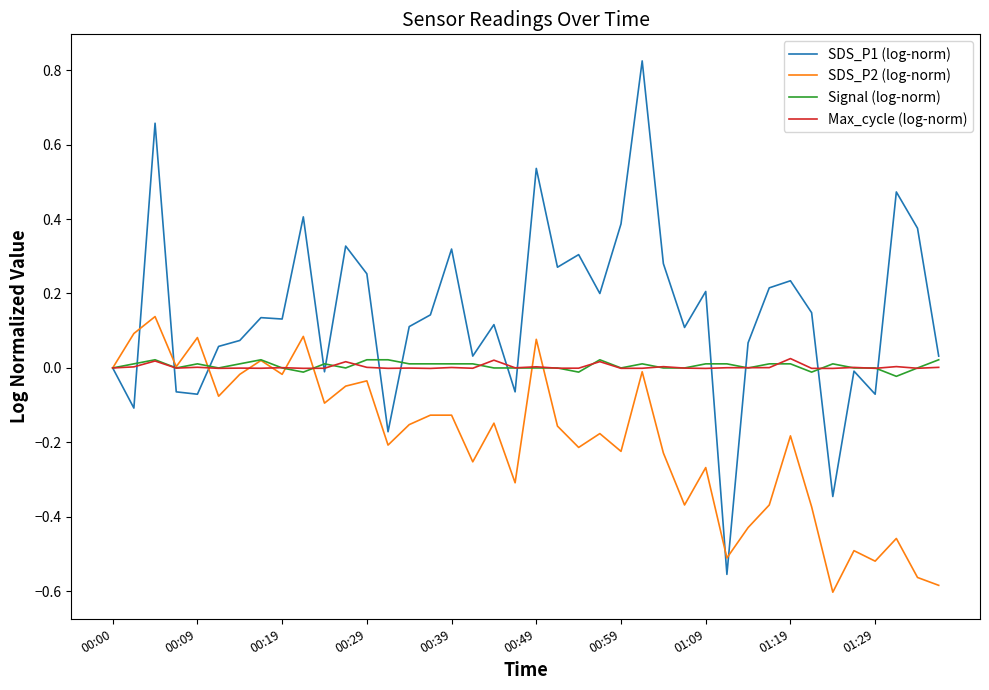

How many lines are shown in the chart?

4